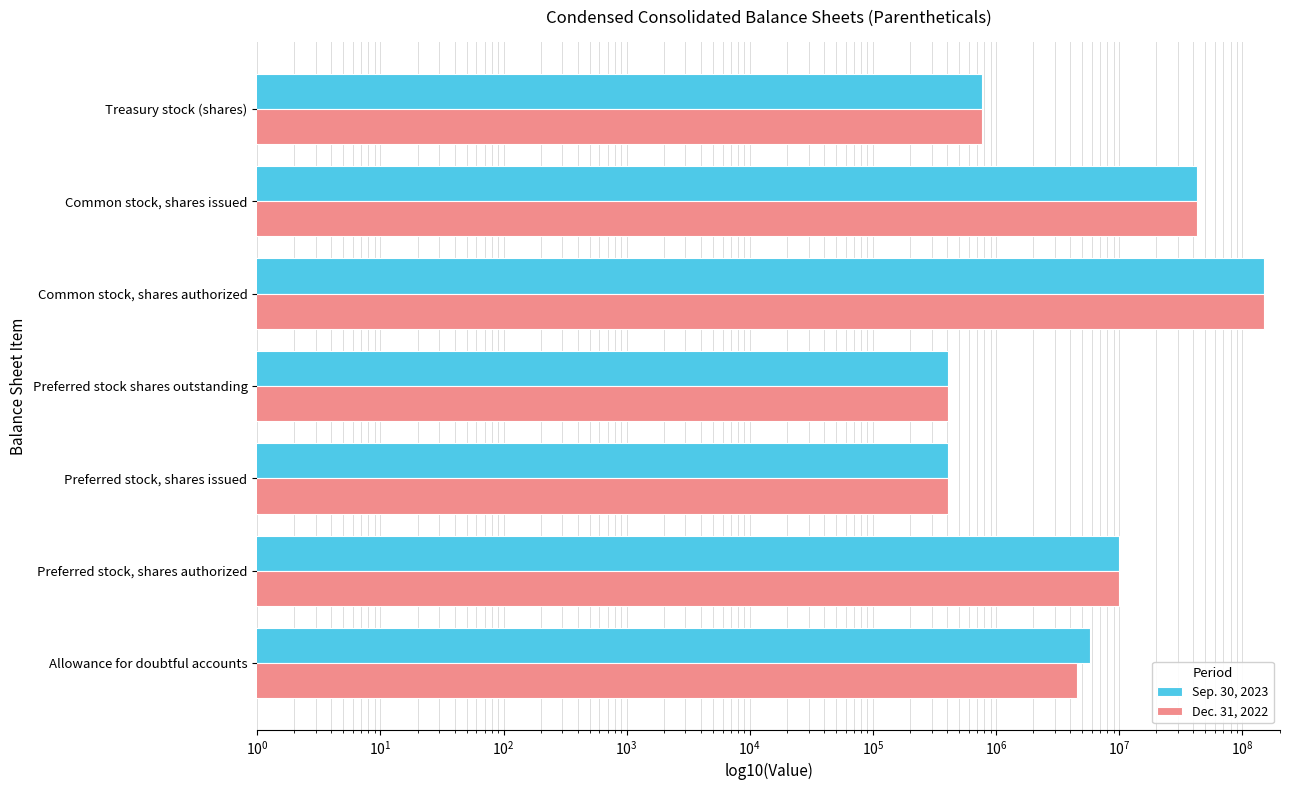

What is the value of the Dec. 31, 2022 bar at the 5th from the left?

150000000